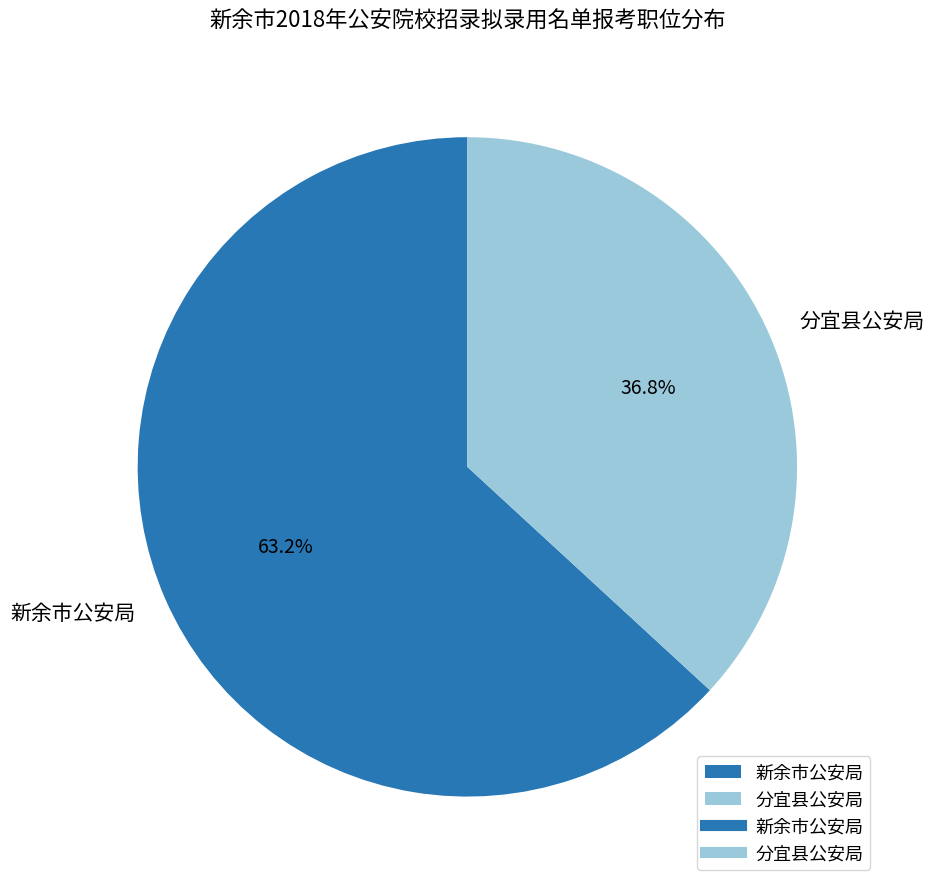

How many segments does this pie chart have?

2